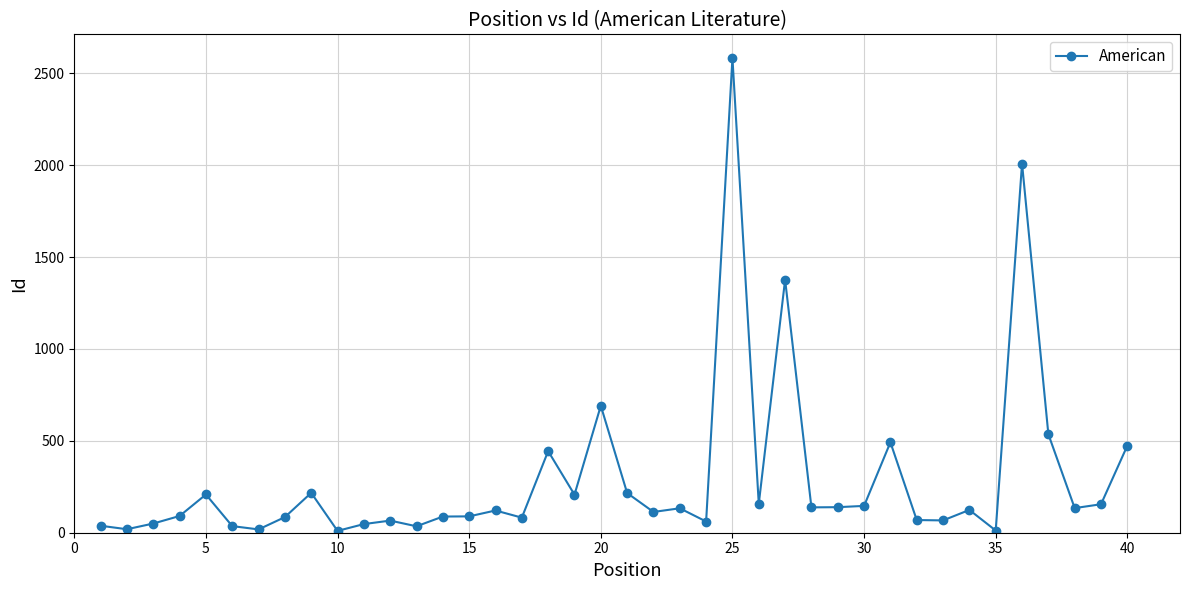

What is the greatest value displayed?

2583